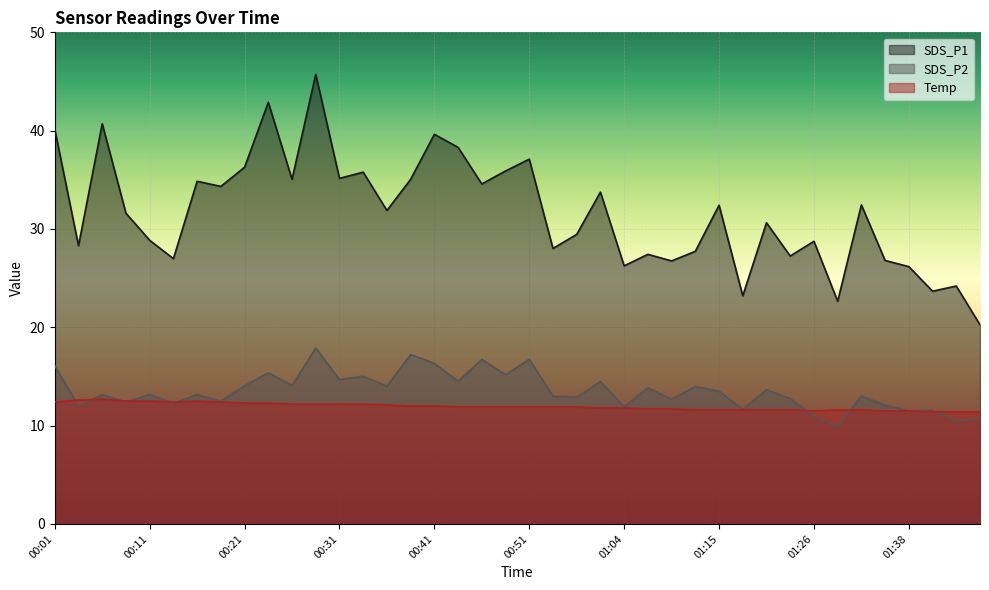

How many interior local peaks does the Temp series have?

2